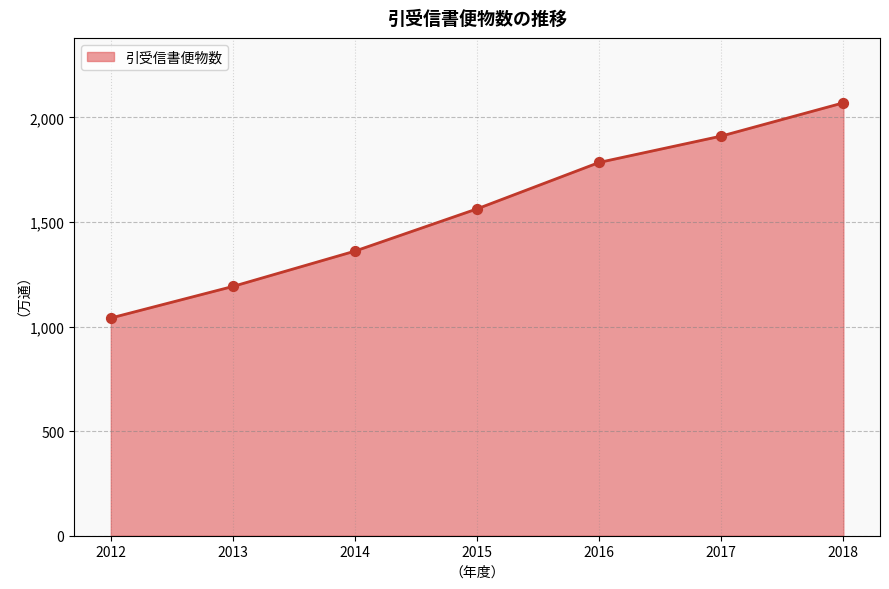

Between 2016 and 2015, which is larger?

2016